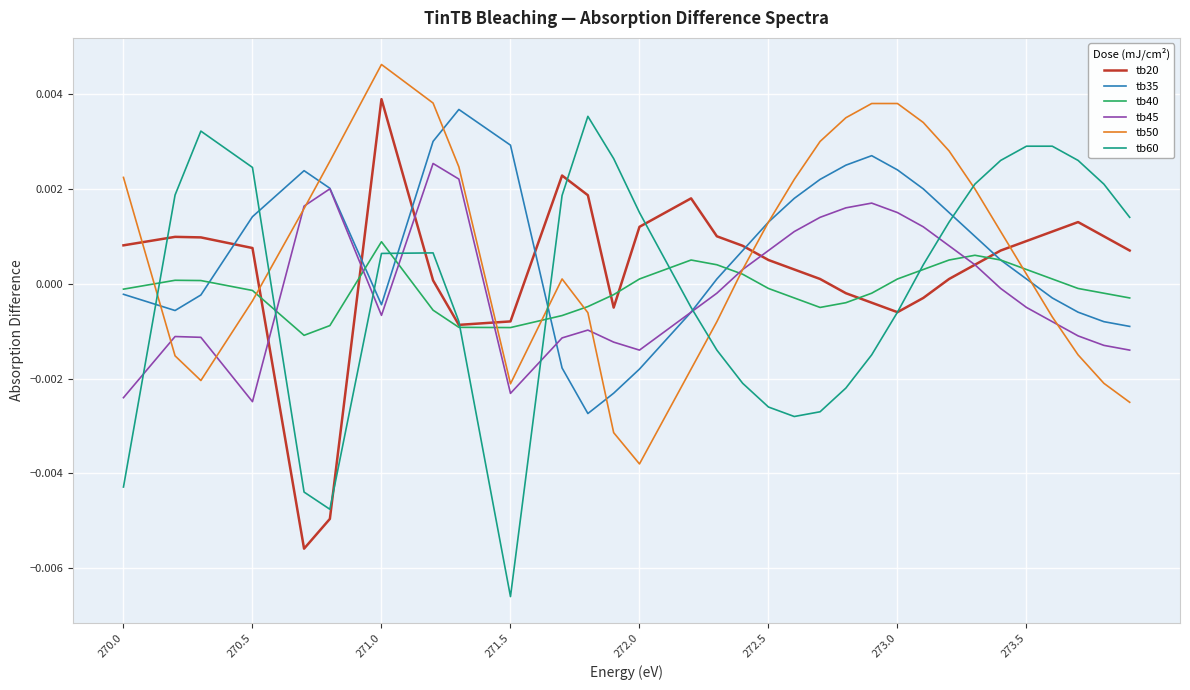

Rank the series by their maximum value, from highest to lowest.

tb50, tb20, tb35, tb60, tb45, tb40